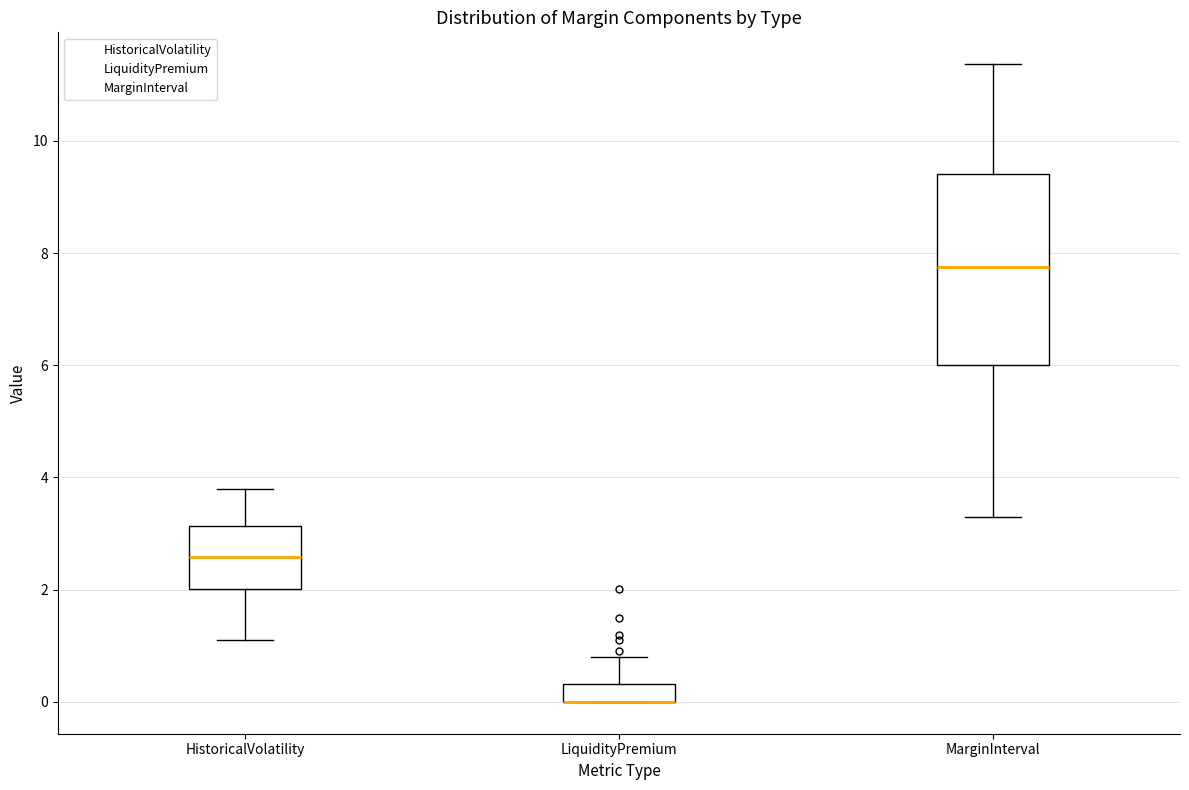

Where does the upper whisker of the box for HistoricalVolatility end on the y-axis? The values are not printed on the chart, so give them approximately, as read against the axis.

3.8